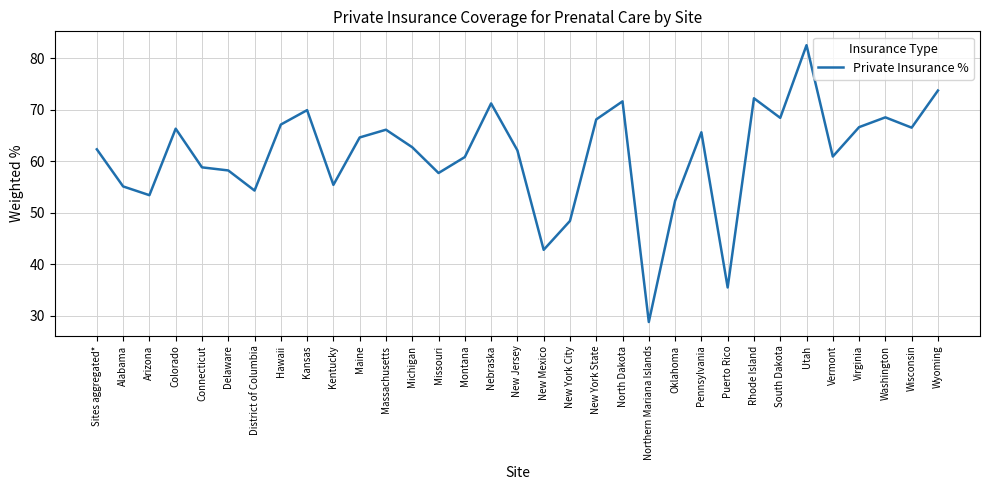

What is the smallest value displayed?

28.8